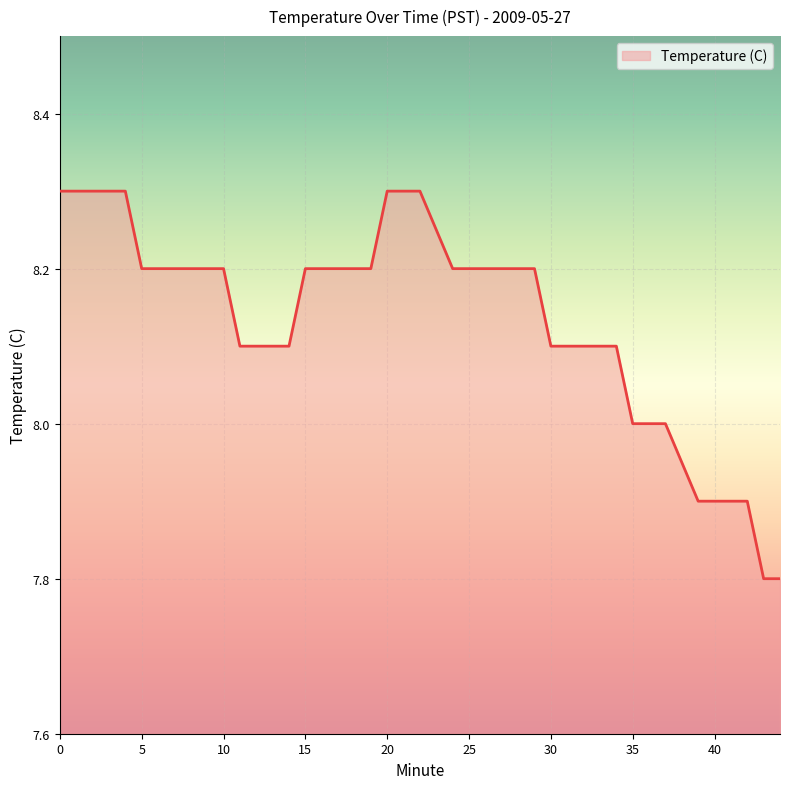

What is the minimum value shown in the chart?

7.8